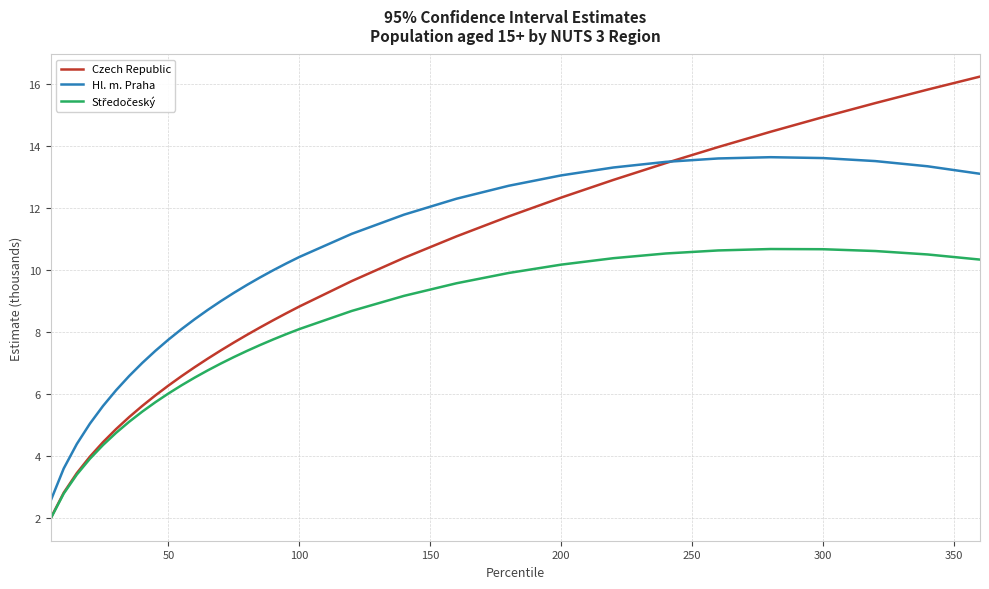

What is the maximum value for Czech Republic?

16.2